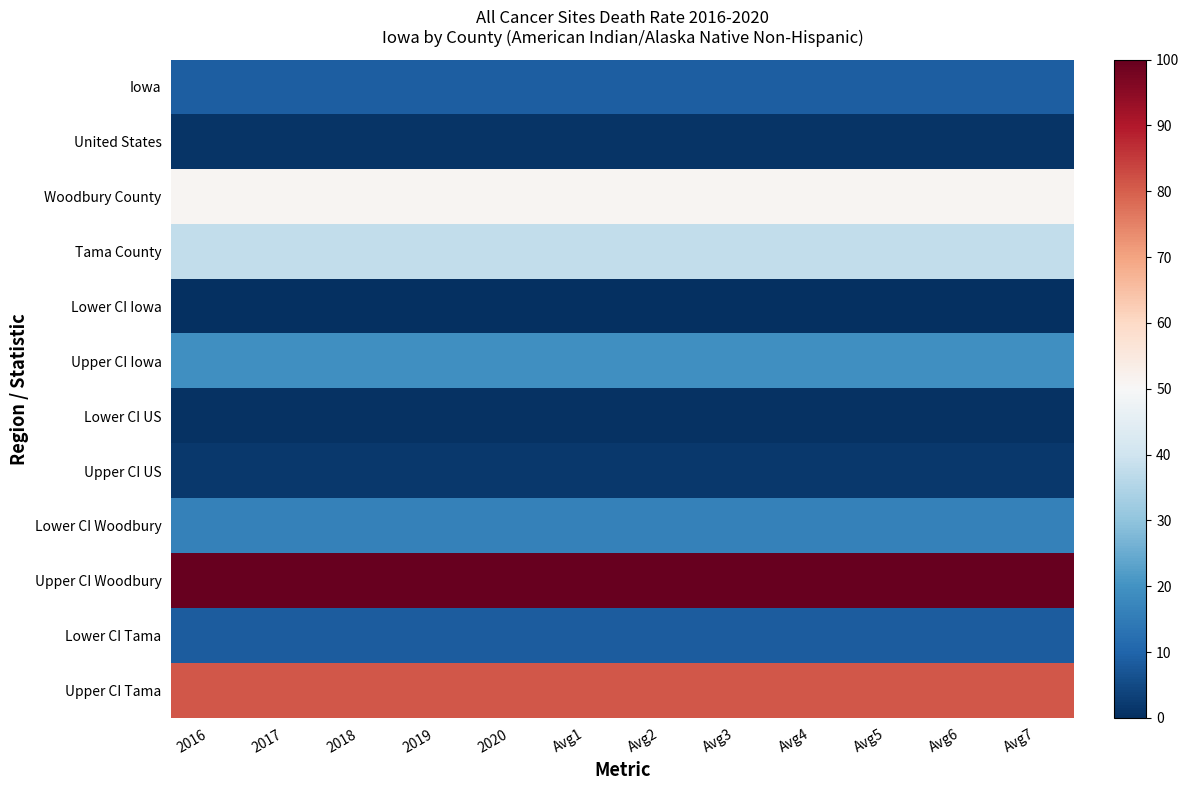

Count the number of data series in this chart.

12